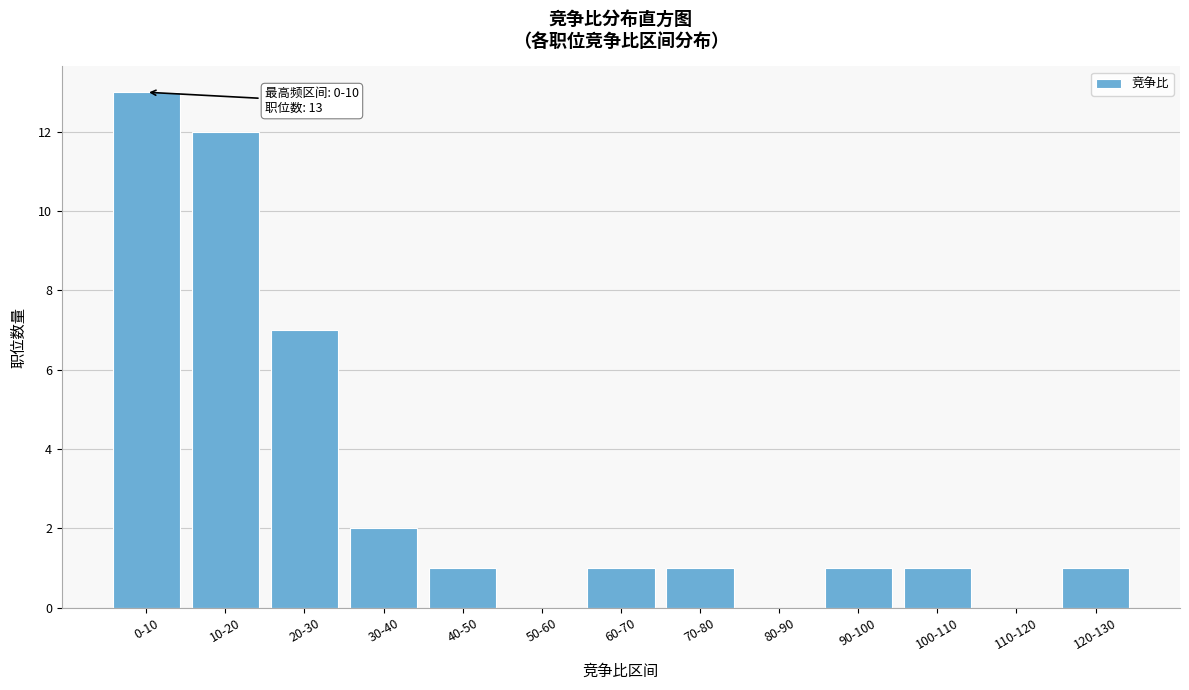

Reading left to right, list all the values displayed in this chart.

0-10=13	10-20=12	20-30=7	30-40=2	40-50=1	50-60=0	60-70=1	70-80=1	80-90=0	90-100=1	100-110=1	110-120=0	120-130=1